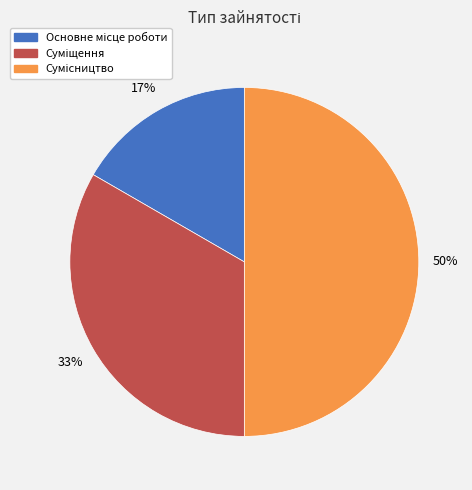

To the nearest percent, what is the average slice percentage?

33%